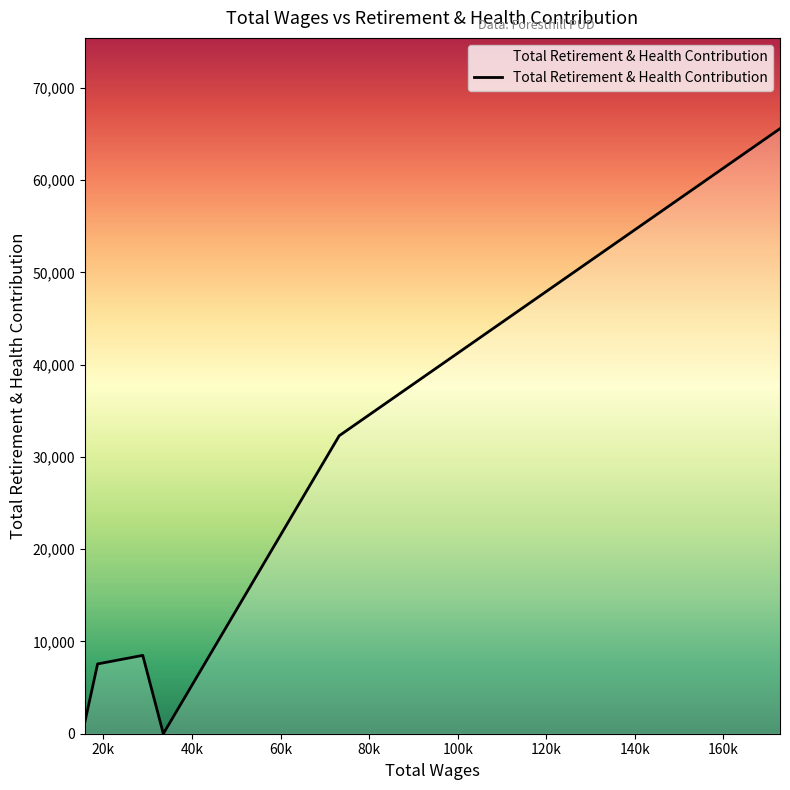

What is the maximum value shown in the chart?

65575